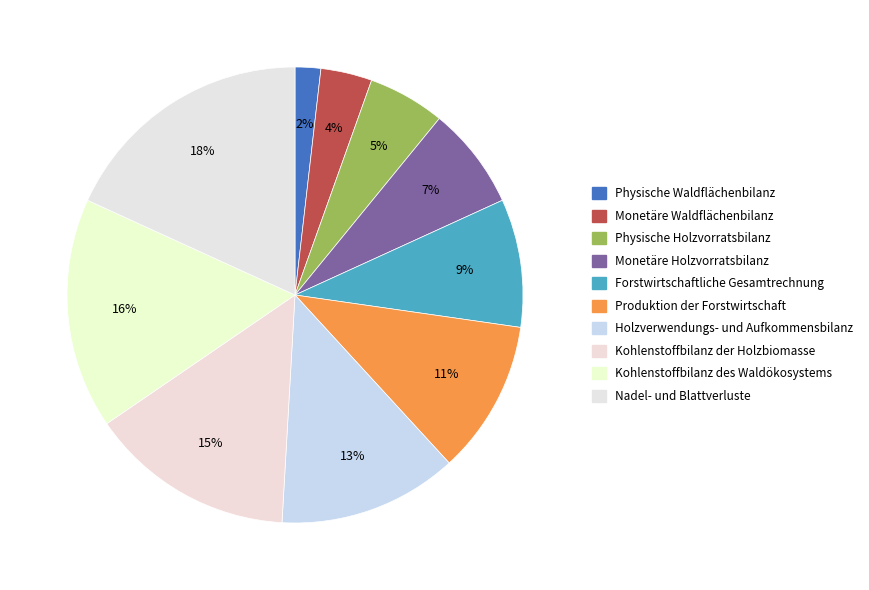

How many segments does this pie chart have?

10